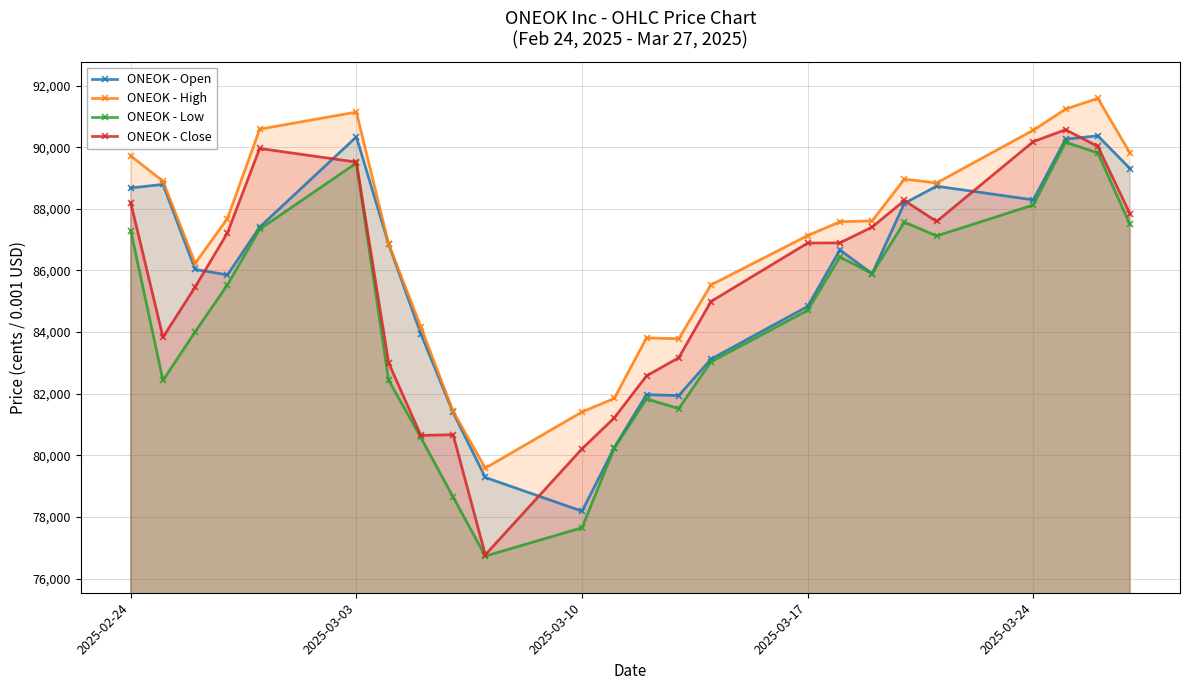

What is the minimum value for ONEOK - High?

79588